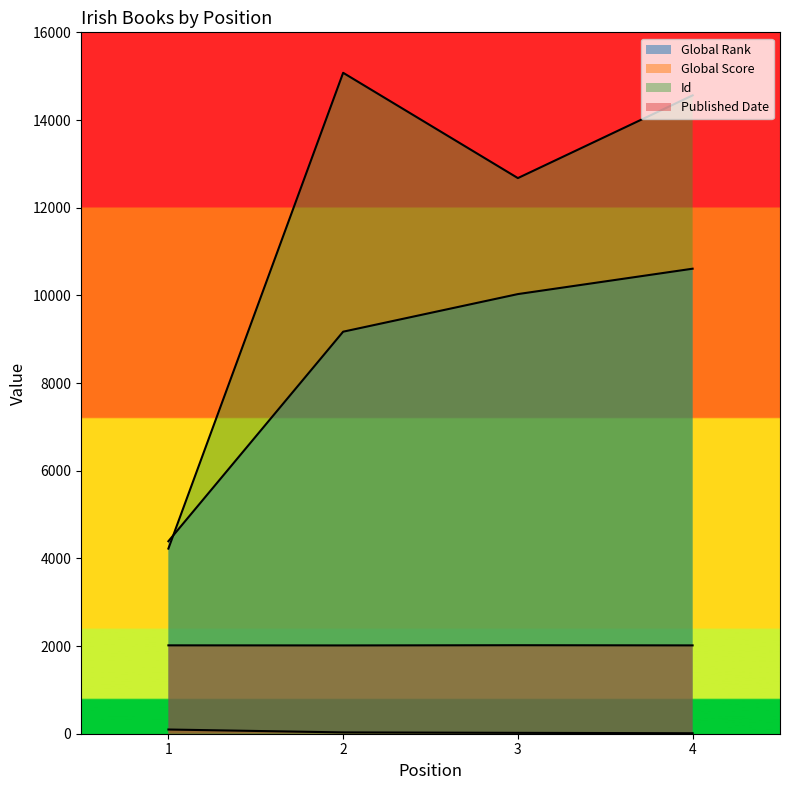

Reading left to right, transcribe all the data shown in this chart.

Global Rank: 4391	9171	10029	10608
Global Score: 96	30	20	11
Id: 4223	15077	12675	14562
Published Date: 2016	2014	2019	2015